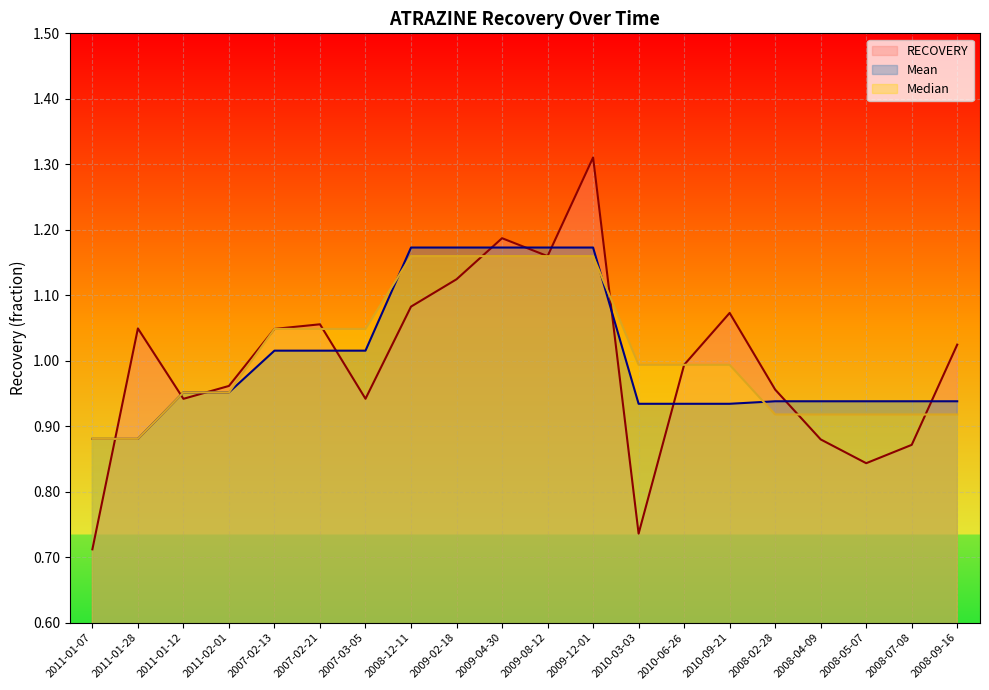

Is it true that Mean equals 1.0 at 2007-02-13?

True